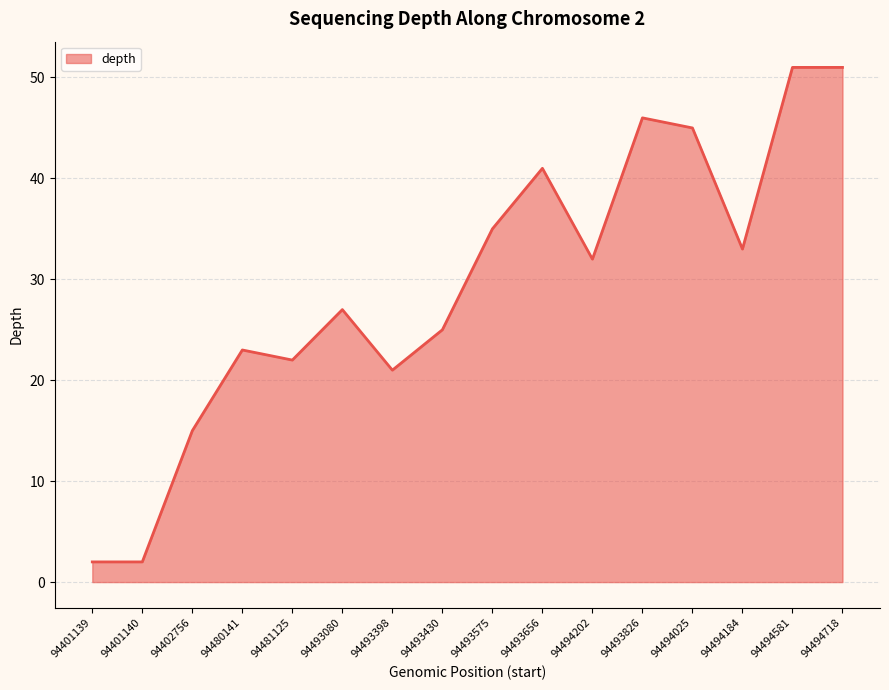

How many values are below 32?

8